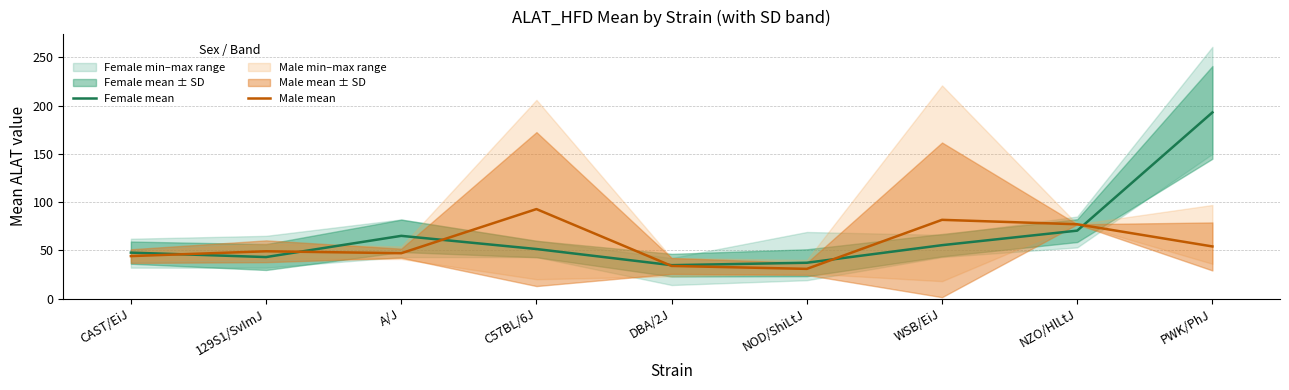

What is the total value across all series at WSB/EiJ?

136.9